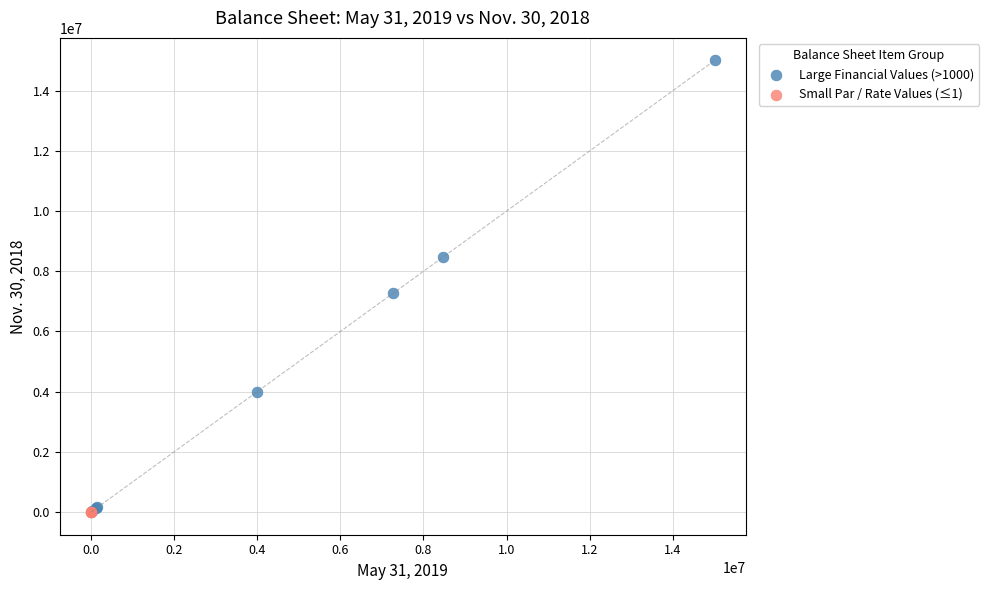

What are all the series names shown in the legend?

Large Financial Values (>1000), Small Par / Rate Values (≤1)